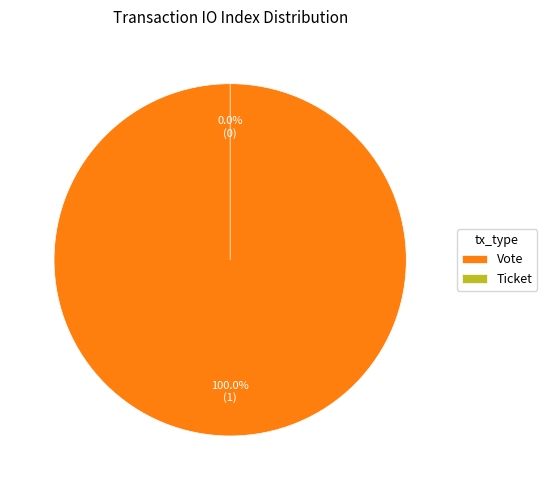

To the nearest percent, what portion does Vote represent?

100%